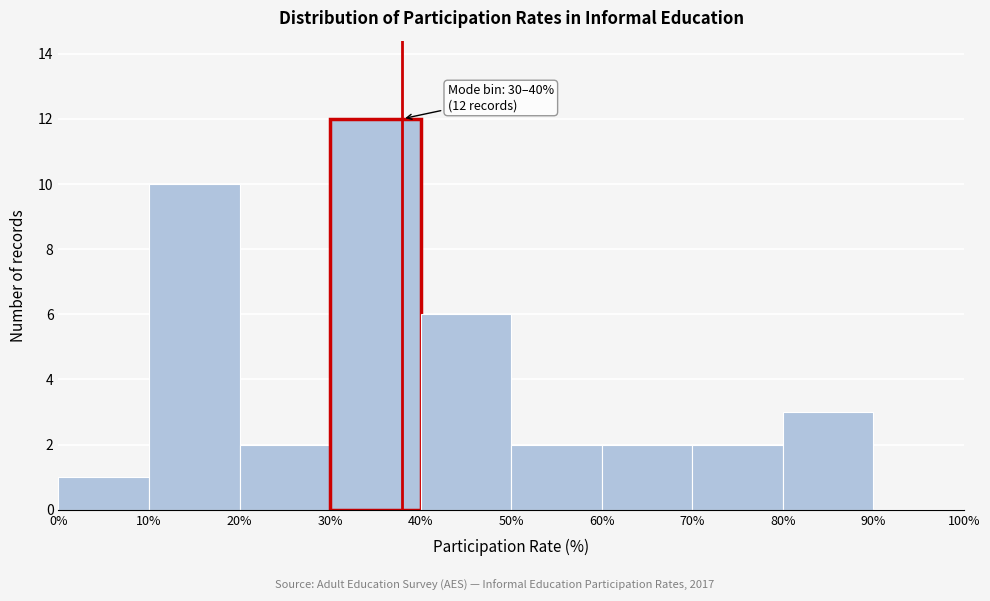

Which range on the x-axis has the tallest bar?

30% to 40%